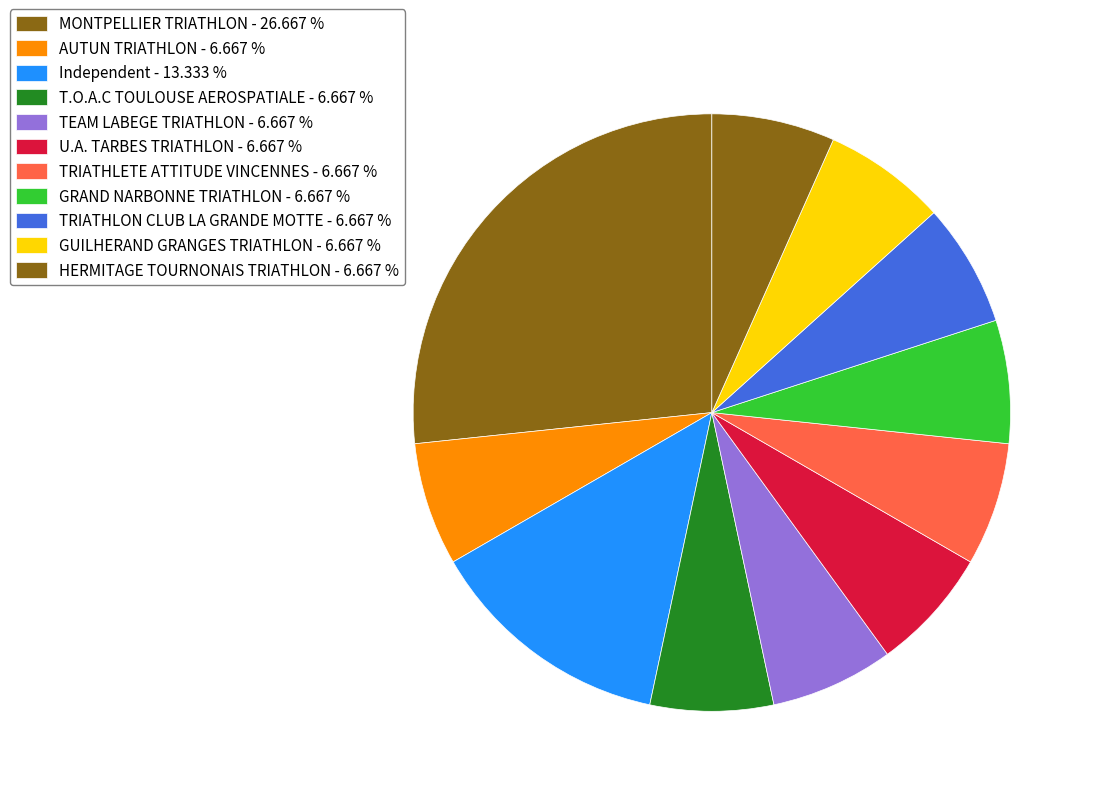

How many slices are in this pie chart?

11